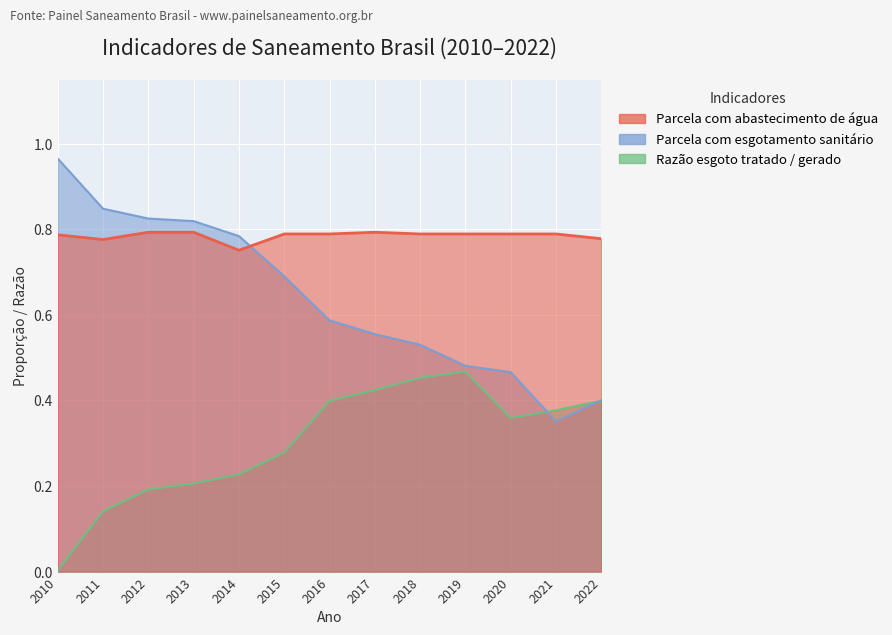

Reading left to right, list all the values displayed in this chart.

Parcela com abastecimento de água: 2010=0.8	2011=0.8	2012=0.8	2013=0.8	2014=0.8	2015=0.8	2016=0.8	2017=0.8	2018=0.8	2019=0.8	2020=0.8	2021=0.8	2022=0.8
Parcela com esgotamento sanitário: 2010=1.0	2011=0.8	2012=0.8	2013=0.8	2014=0.8	2015=0.7	2016=0.6	2017=0.6	2018=0.5	2019=0.5	2020=0.5	2021=0.4	2022=0.4
Razão esgoto tratado / gerado: 2010=0.0	2011=0.1	2012=0.2	2013=0.2	2014=0.2	2015=0.3	2016=0.4	2017=0.4	2018=0.5	2019=0.5	2020=0.4	2021=0.4	2022=0.4